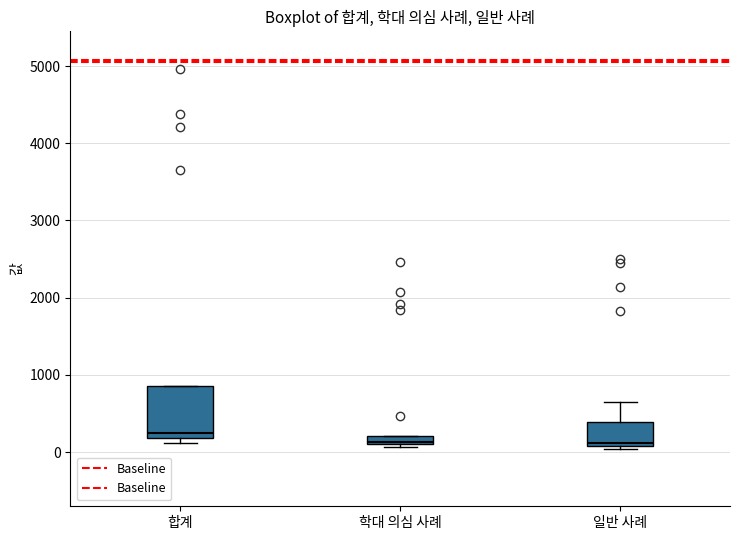

Comparing the boxes themselves (not the whiskers), which one is the tallest?

합계